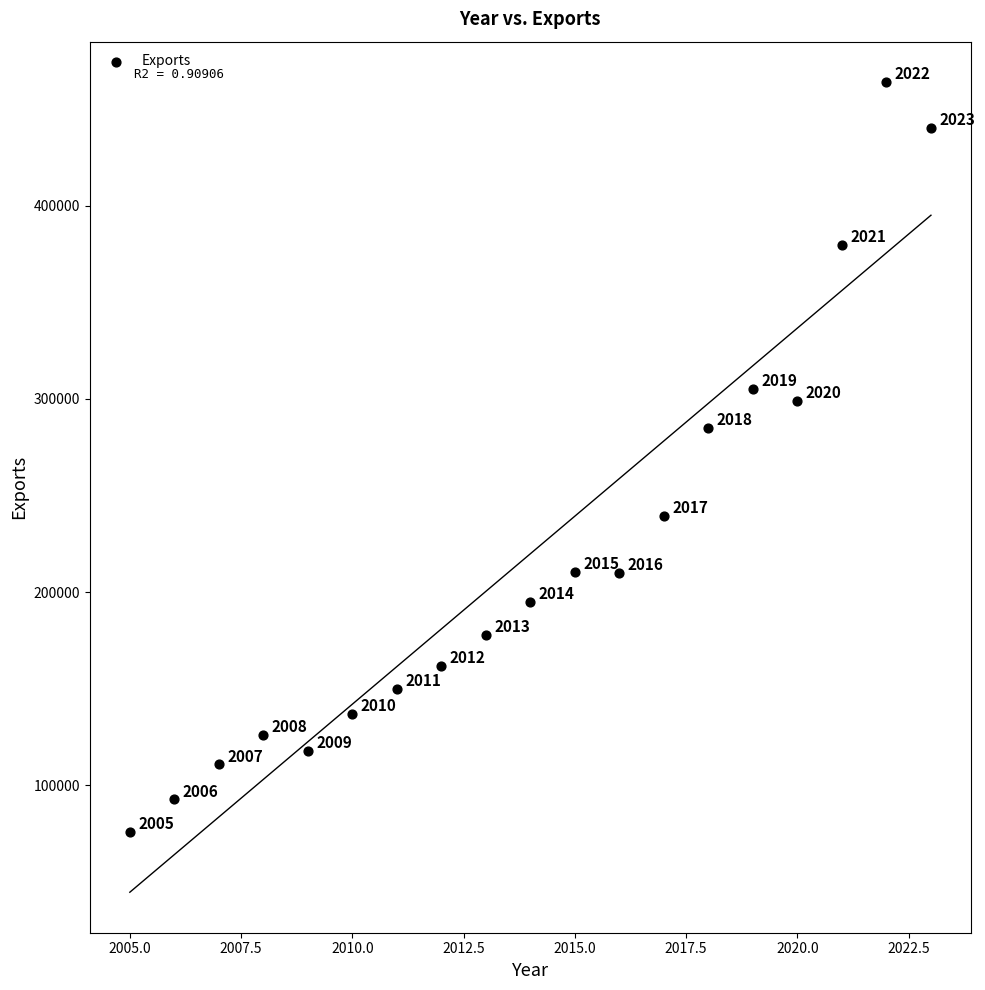

What Y value in the scatter plot is closest to 269956?

285030.5